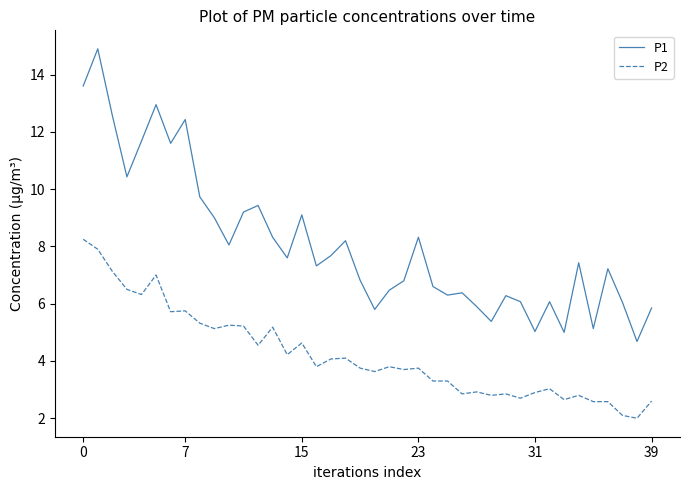

How many lines are shown in the chart?

2